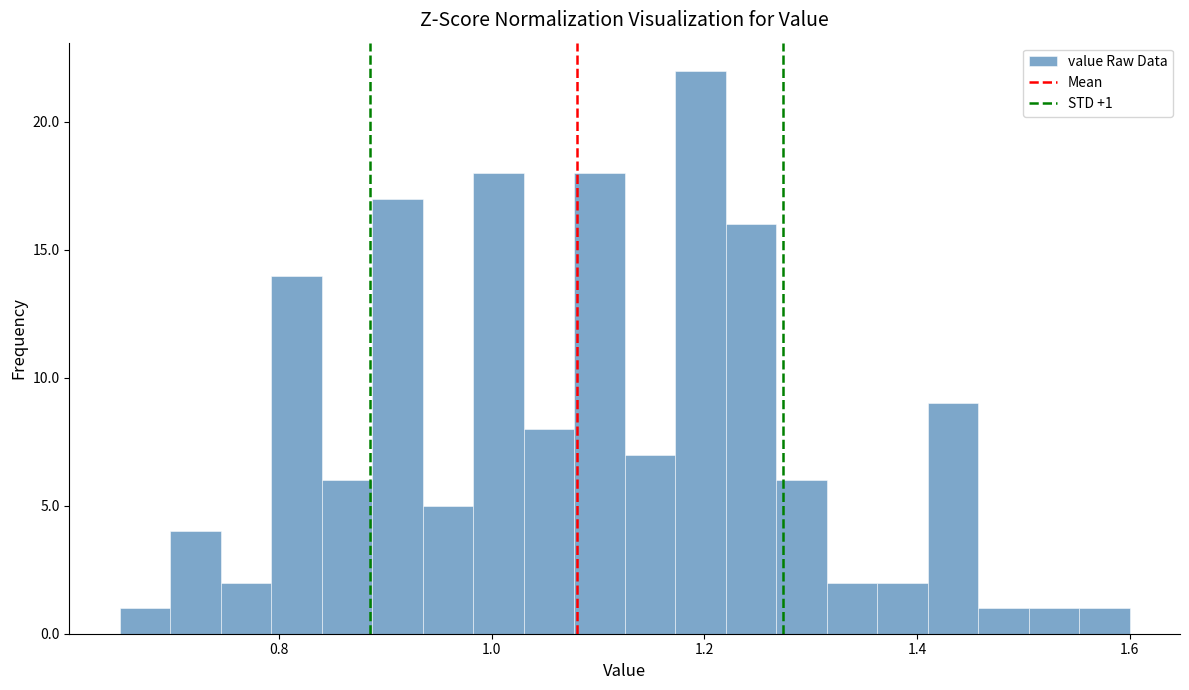

Read against the x-axis, roughly where is the centre of the tallest bar?

1.20